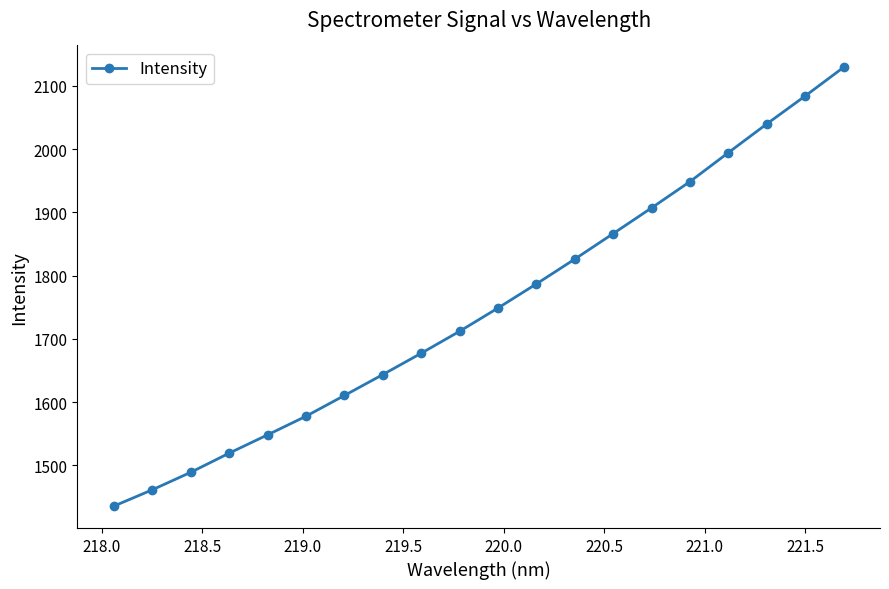

What is the value of the 1st point from the left?

1435.8